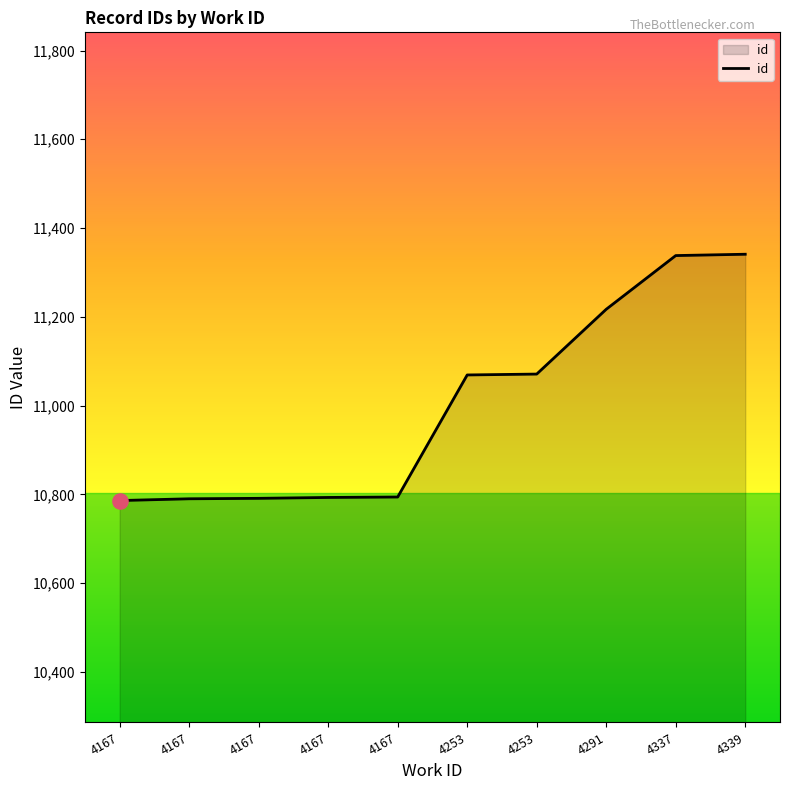

Does the chart have visible grid lines?

No